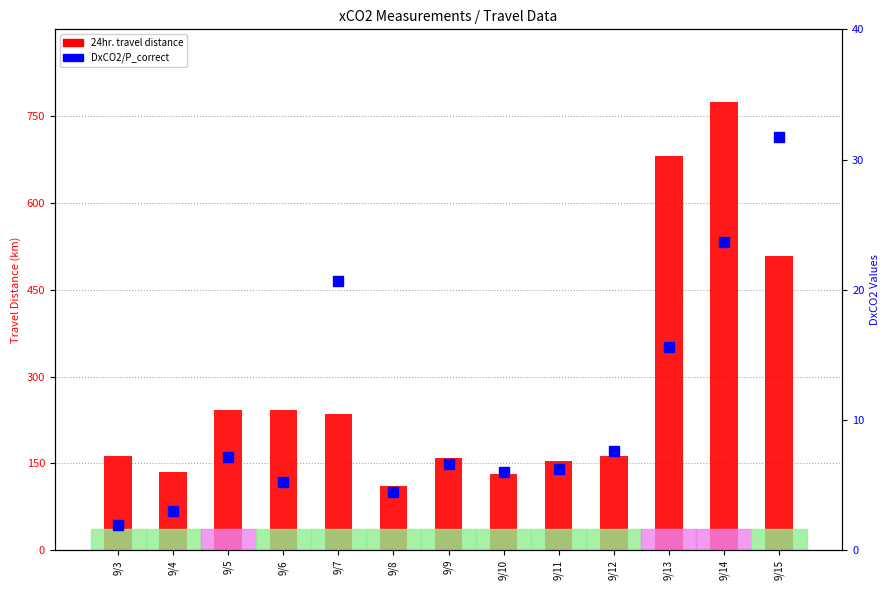

Which series reaches the maximum Y coordinate?

24hr.